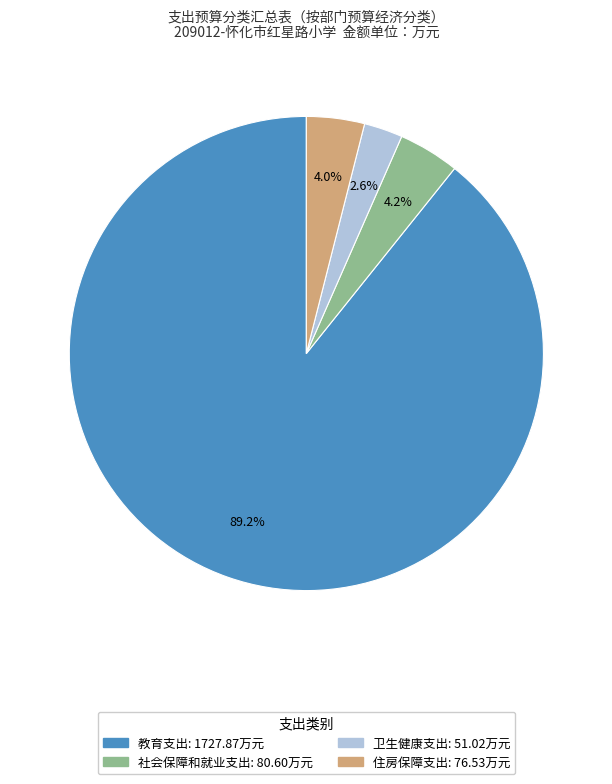

Which slice represents more than half of the pie?

教育支出